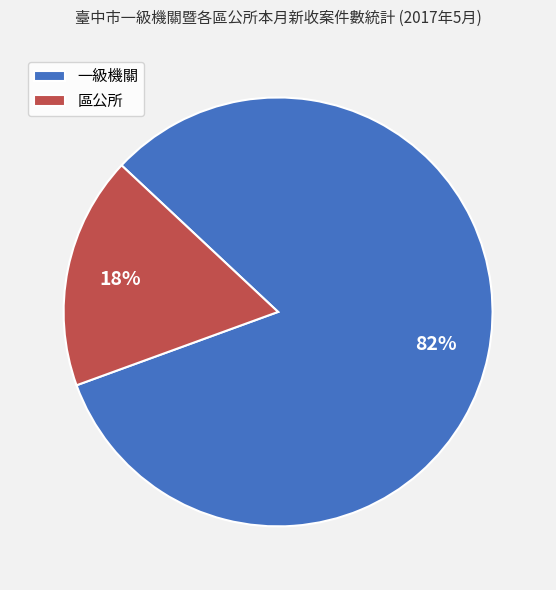

Count the number of slices in the pie.

2